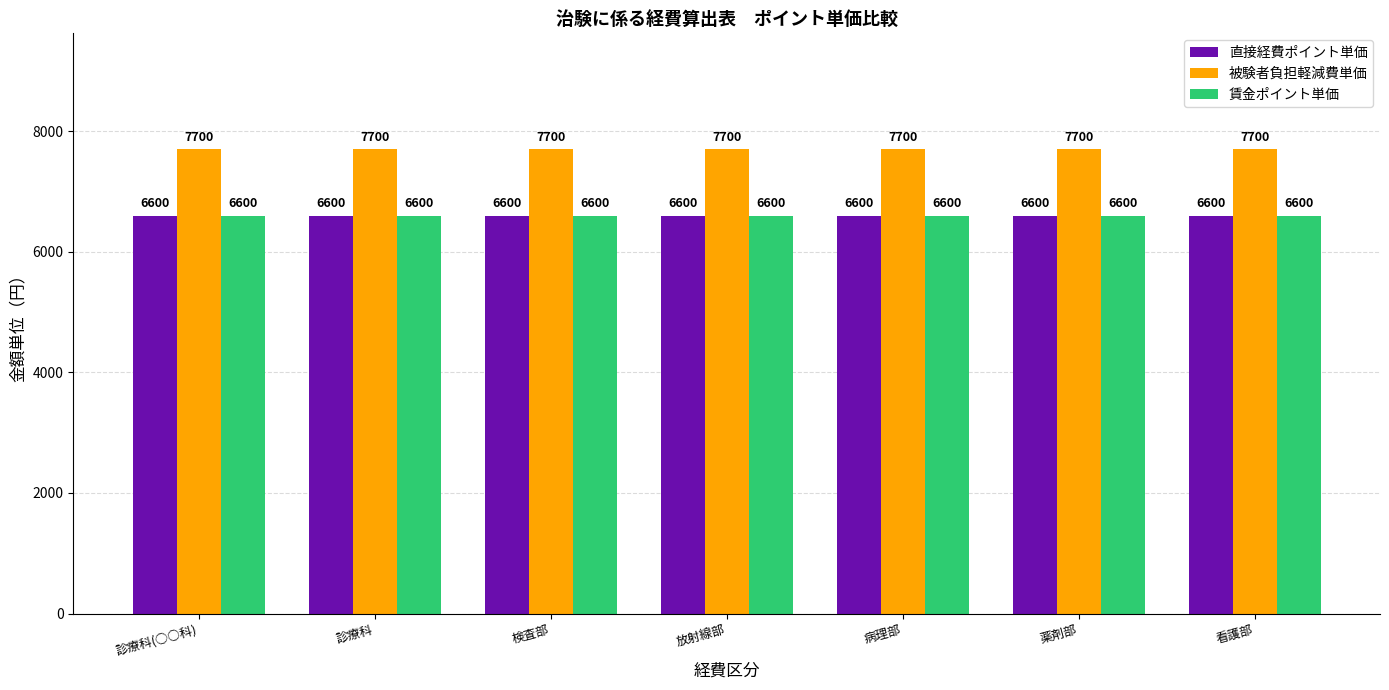

What is the difference between the highest and lowest values at 薬剤部?

1100